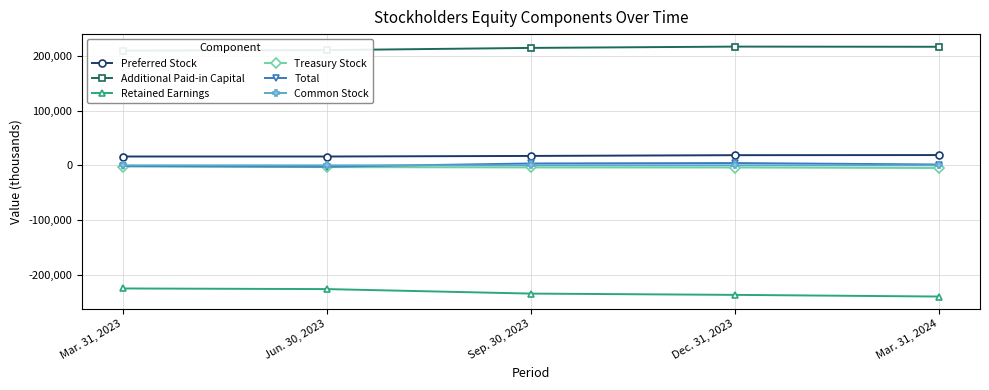

True or false: Retained Earnings has more than 0 interior local peaks.

False